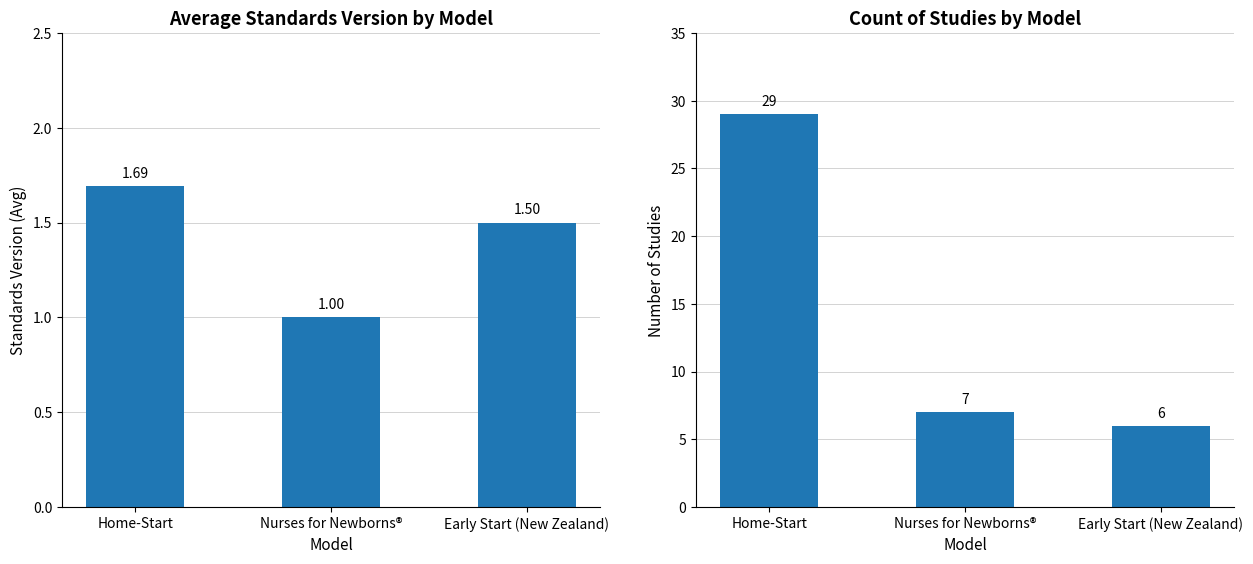

At how many categories does at least one series exceed 15?

1